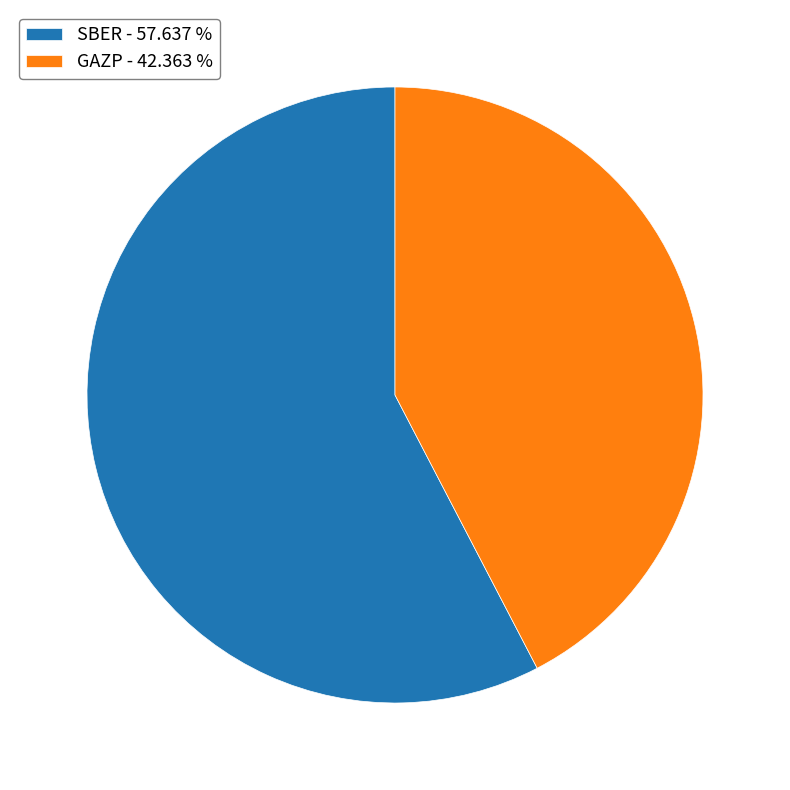

Count the number of slices in the pie.

2